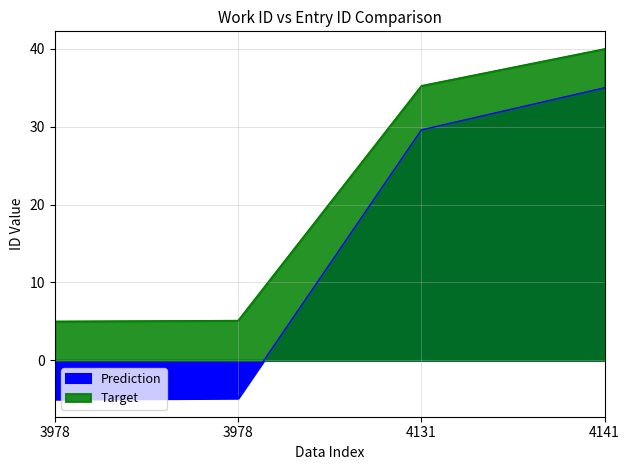

How many negative values does the Prediction series have?

2